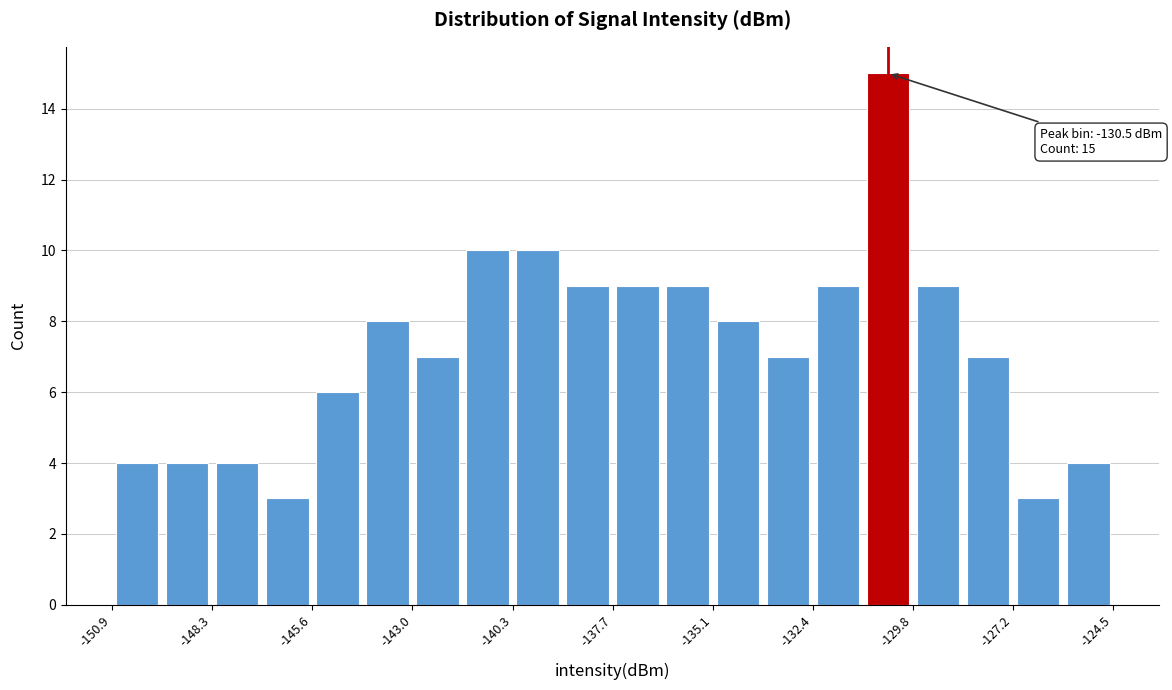

Around what value on the x-axis is the tallest bar? Give the approximate position of its centre, as read against the axis.

-130.5